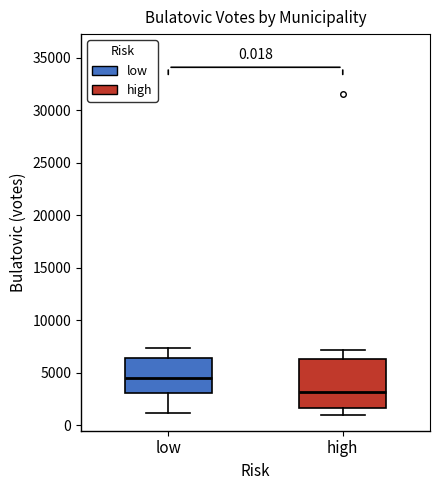

Which box has the highest median line?

low